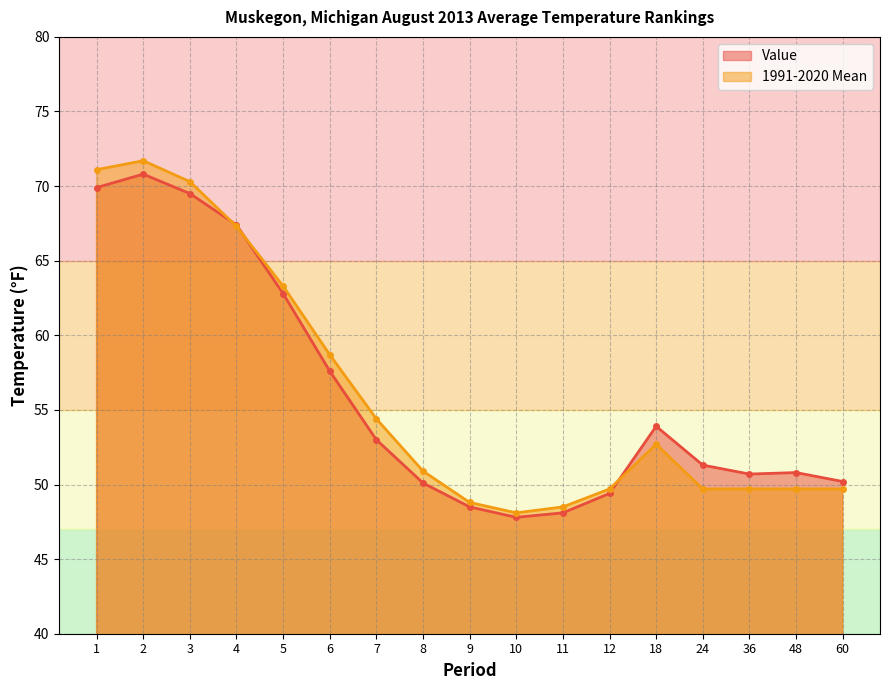

Which has a higher value, 36 or 10?

36